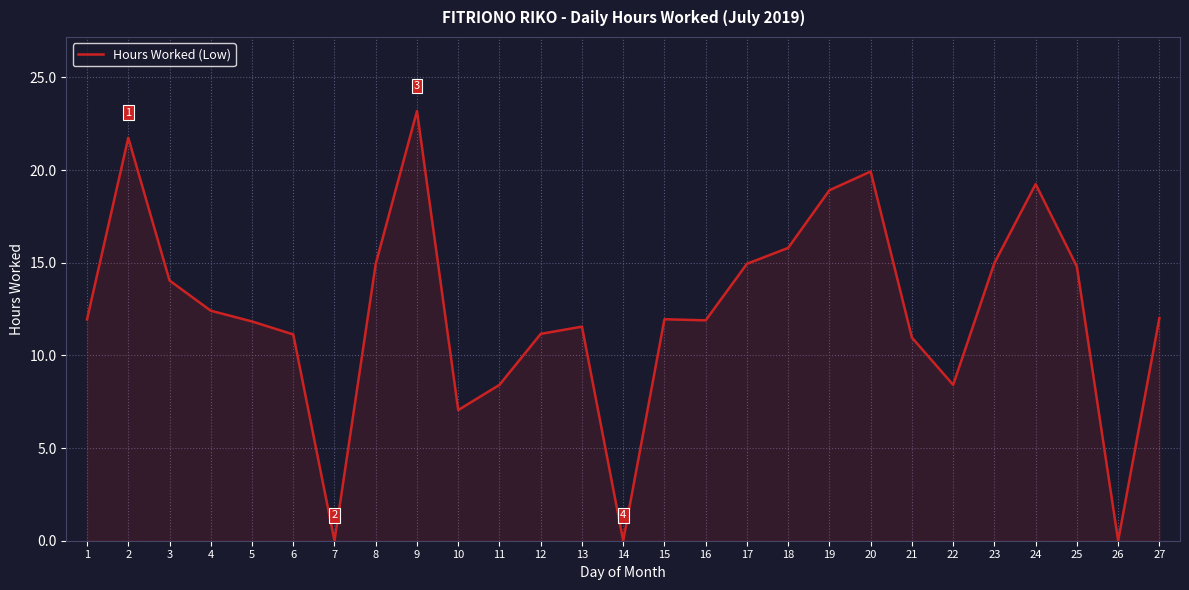

What is the change in value from 18 to 21?

-4.8